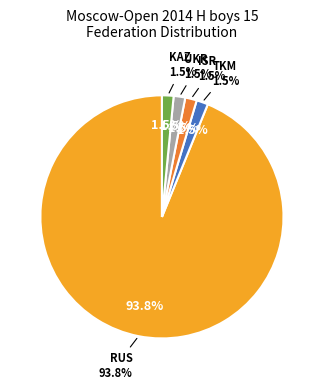

Rank the categories by value from lowest to highest.

TKM, ISR, UKR, KAZ, RUS